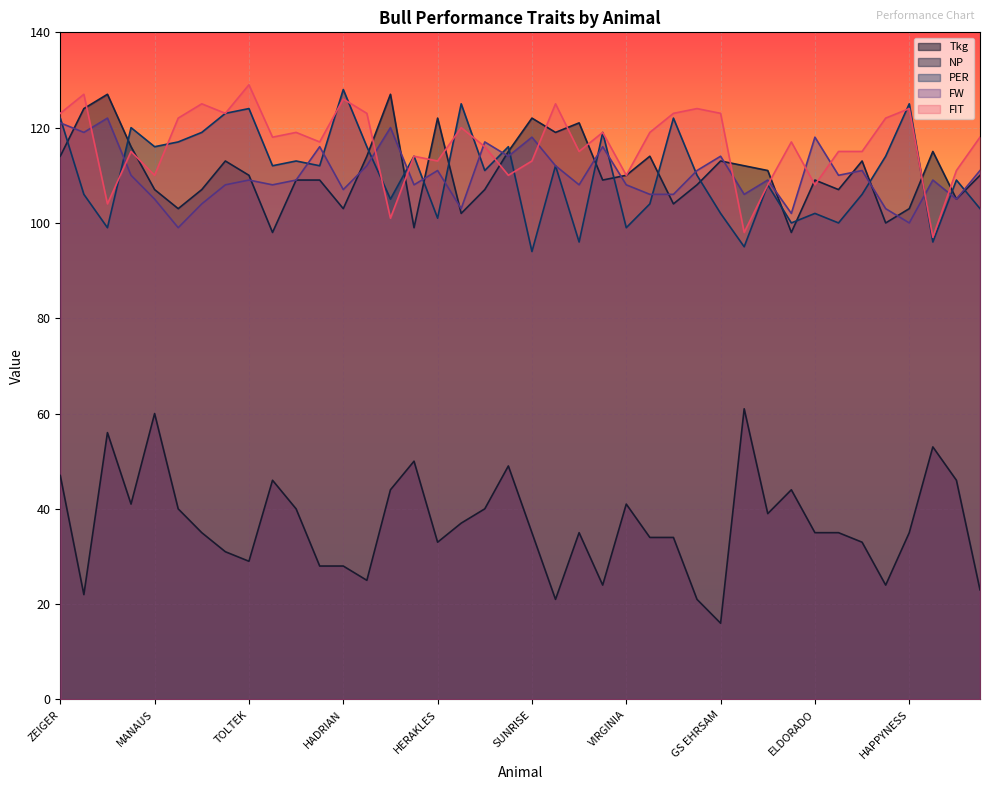

The FW series shows 55 at WABANER. True or false?

False